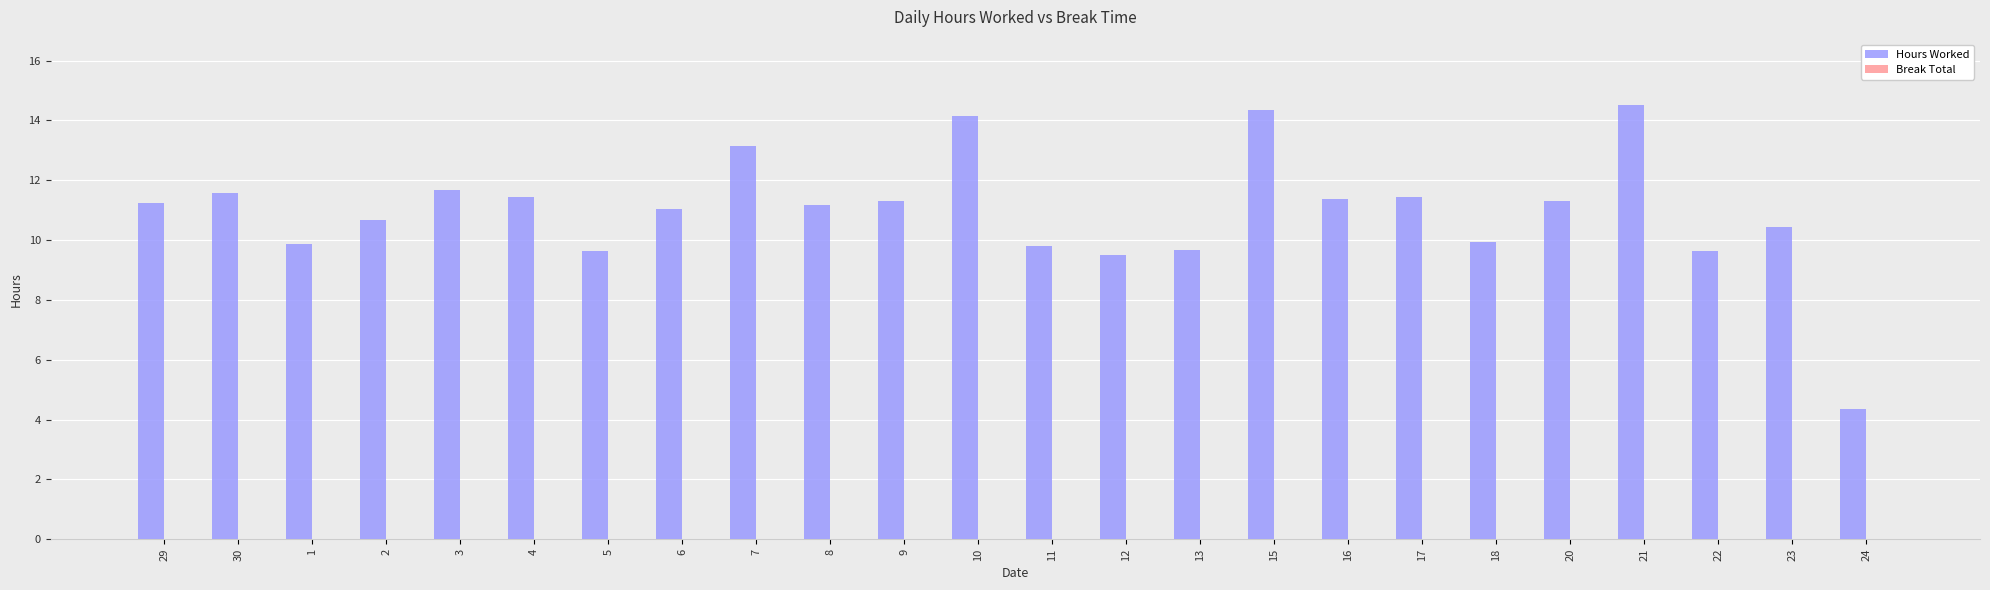

Count the number of data series in this chart.

1